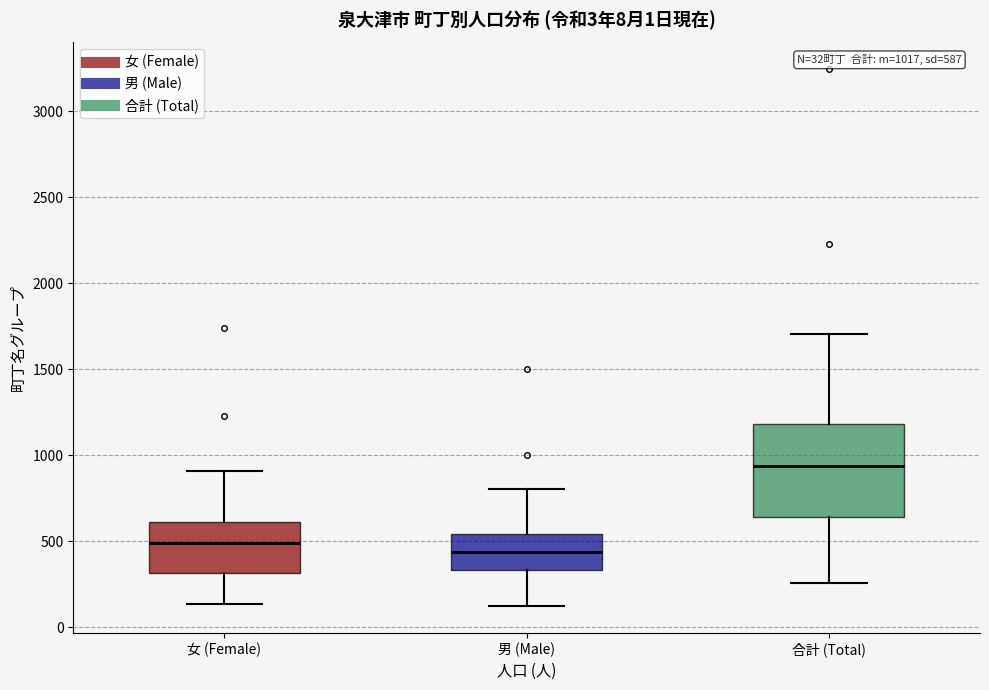

Which box is the tallest, from its lower edge to its upper edge?

合計 (Total)